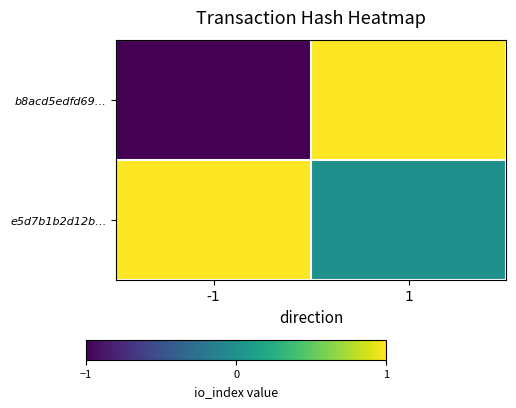

Rank the series by their average value, from highest to lowest.

e5d7b1b2d12b…, b8acd5edfd69…